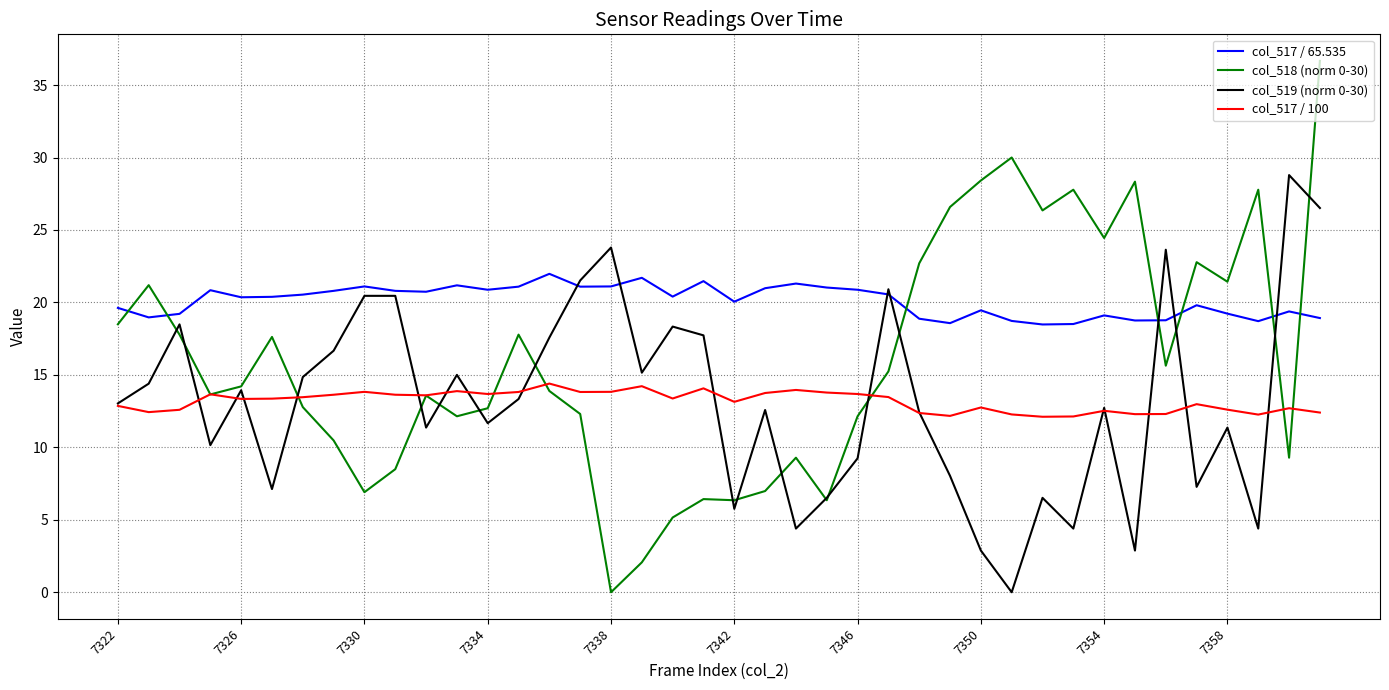

Which series has the largest total across all categories?

col_517 / 65.535